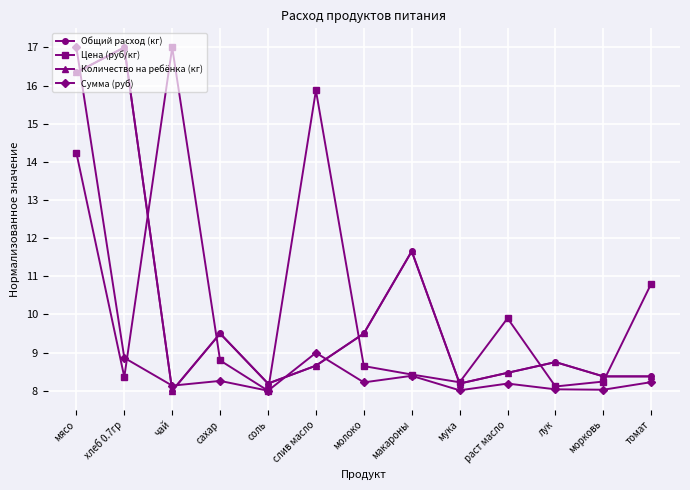

How many interior local valleys does the Сумма (руб) series have?

5